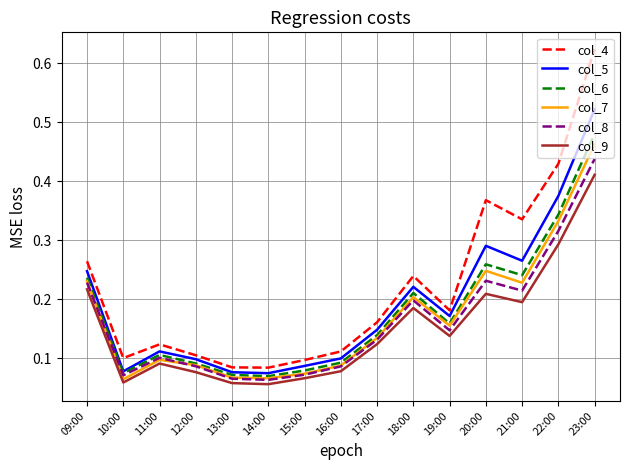

True or false: col_8 and col_9 intersect in this chart.

False